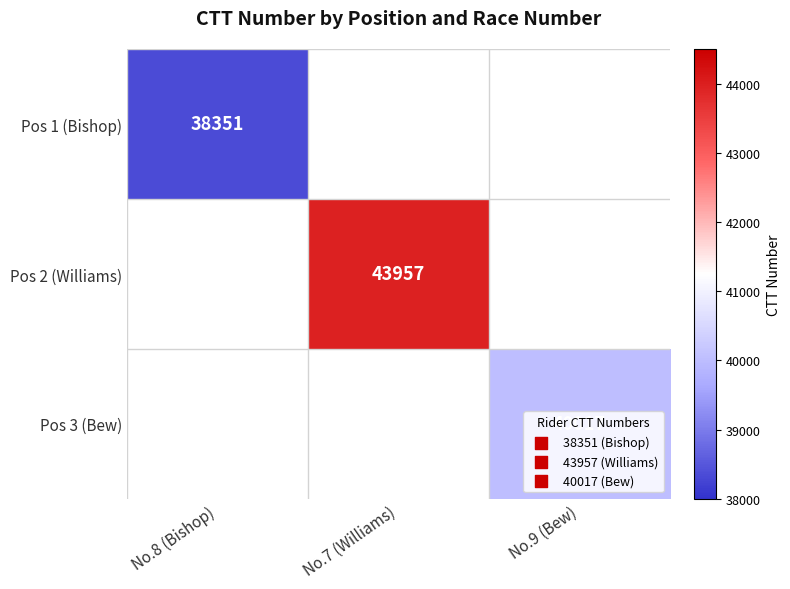

Is it true that Pos 2 (Williams) equals 27147 at No.7 (Williams)?

False